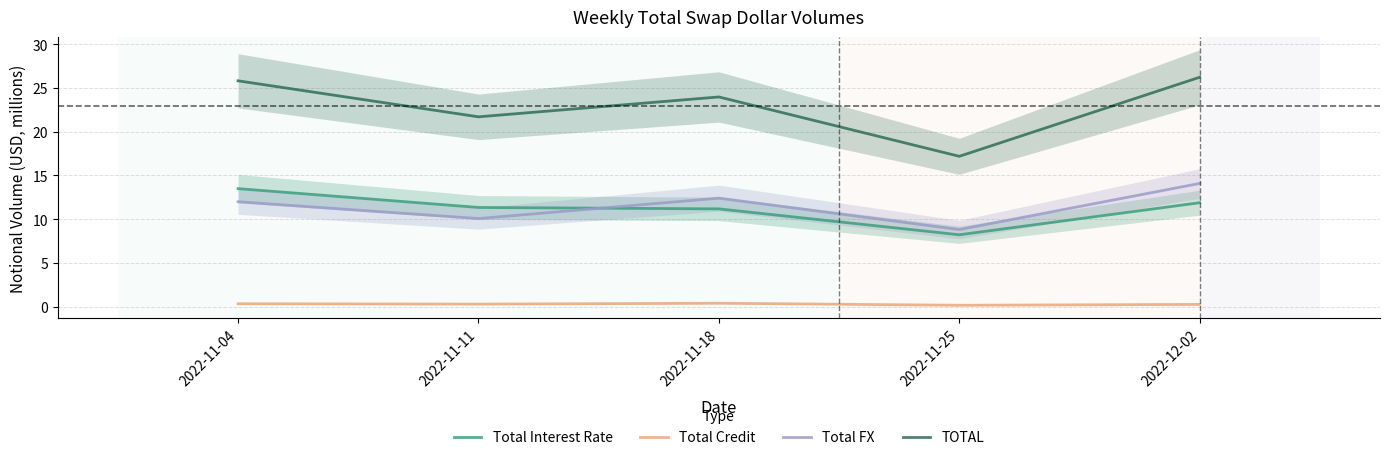

How many distinct data groups are displayed?

4